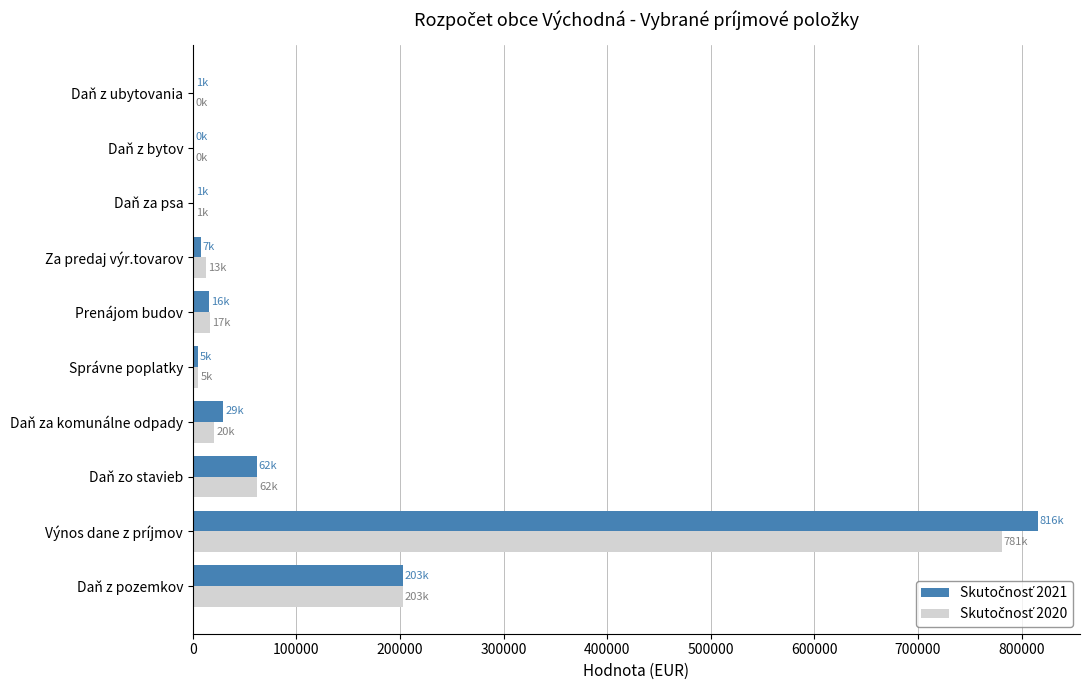

At which category is the sum across all series the highest?

Výnos dane z príjmov